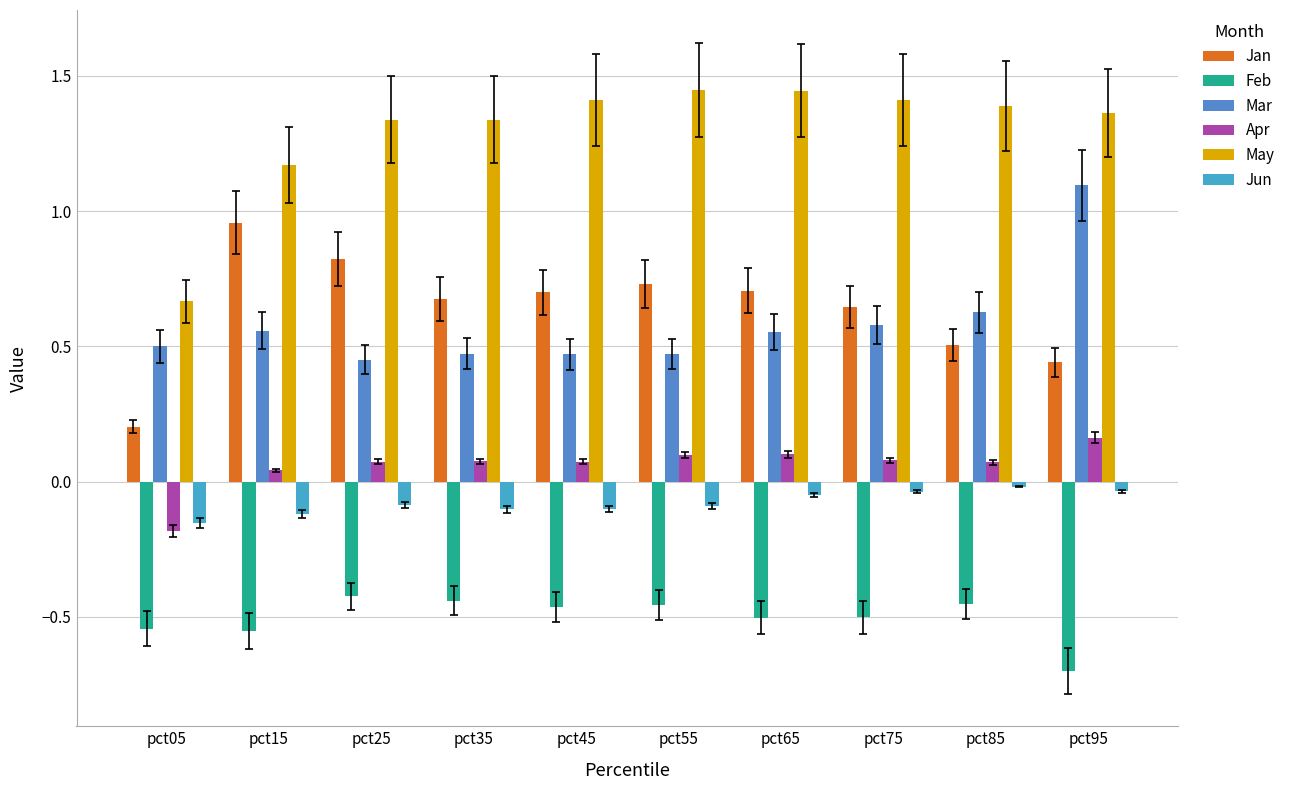

Which label corresponds to the smallest value in the chart?

pct95